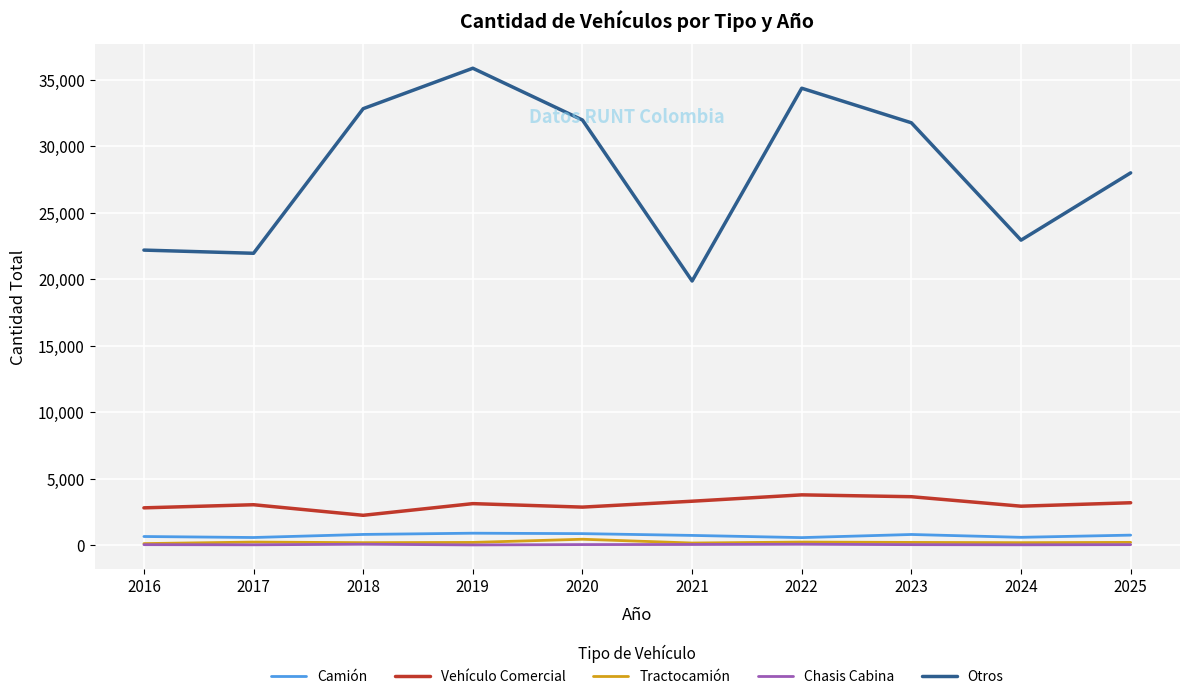

What is the highest value of the Otros series?

35865